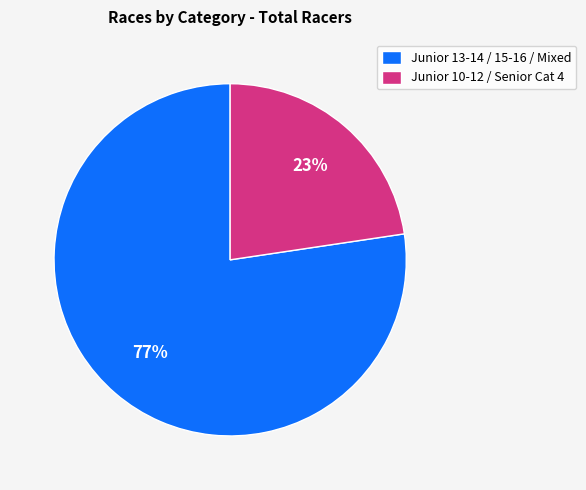

How many slices are in this pie chart?

2